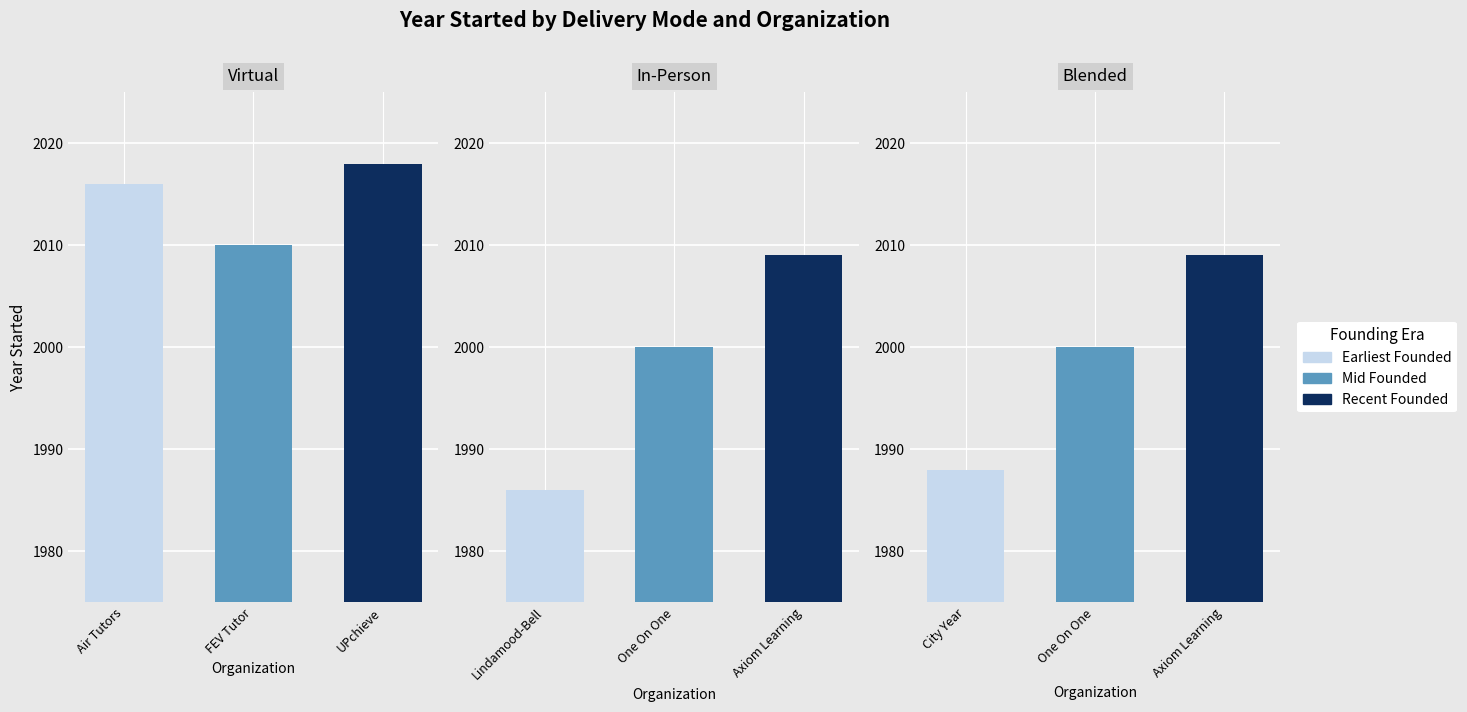

What is the total value across all series at 0?

6034